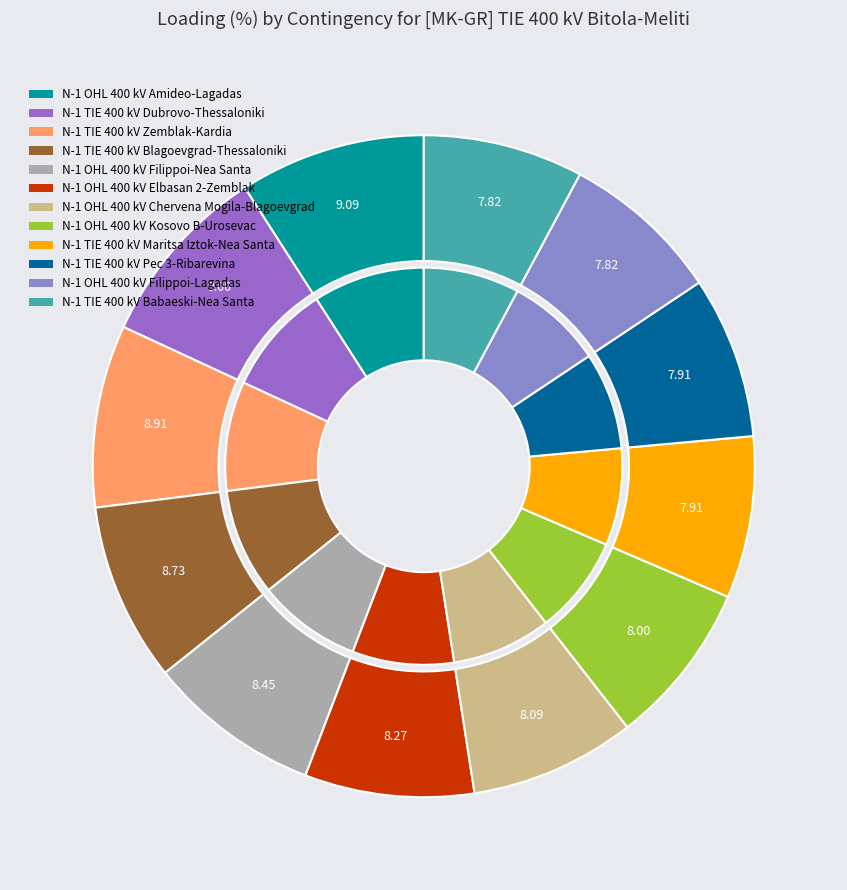

Is there any slice that represents more than half of the pie?

No